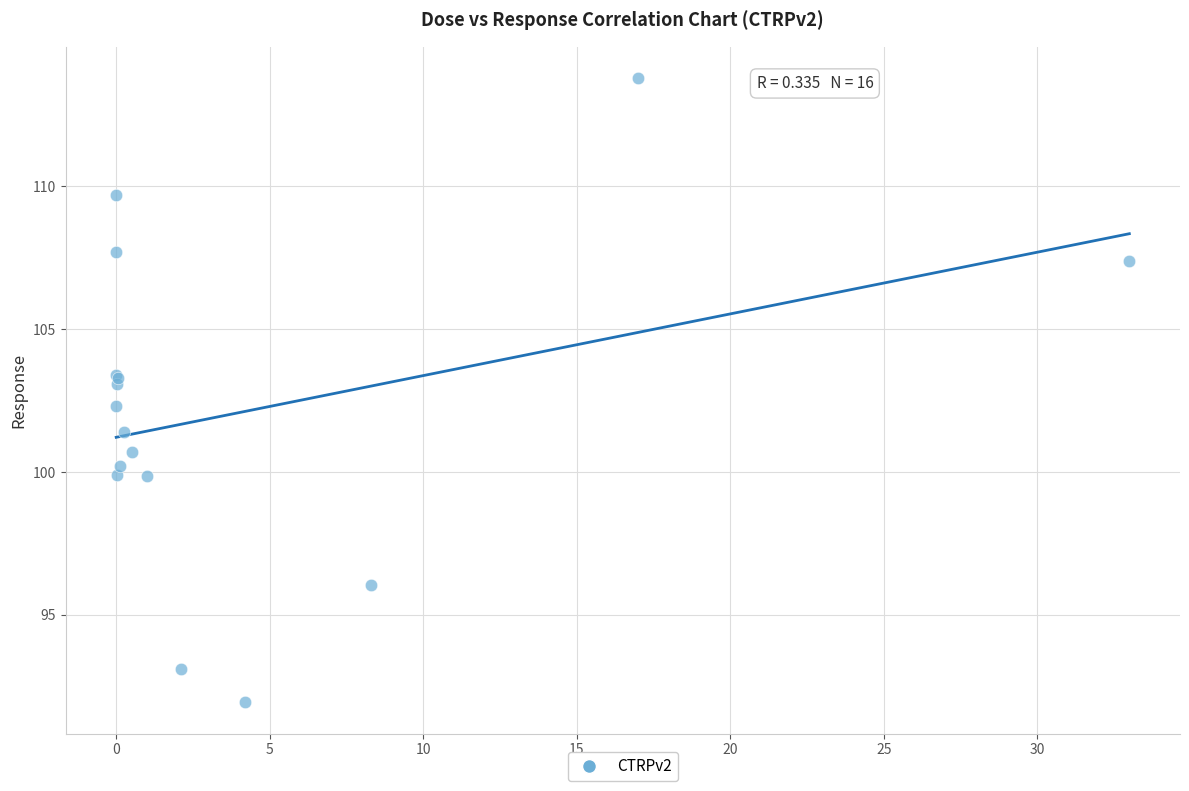

What Y value in the scatter plot is closest to 102?

102.3